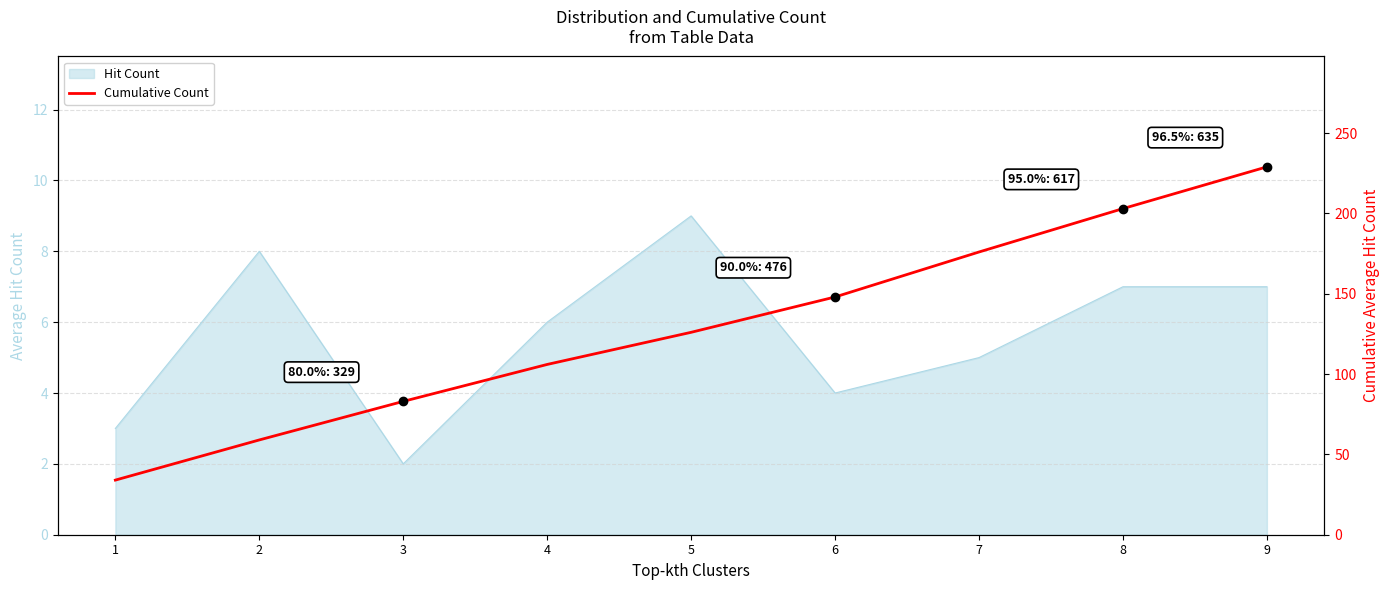

Approximately how many times larger is the value at 4 compared to 5?

0.8